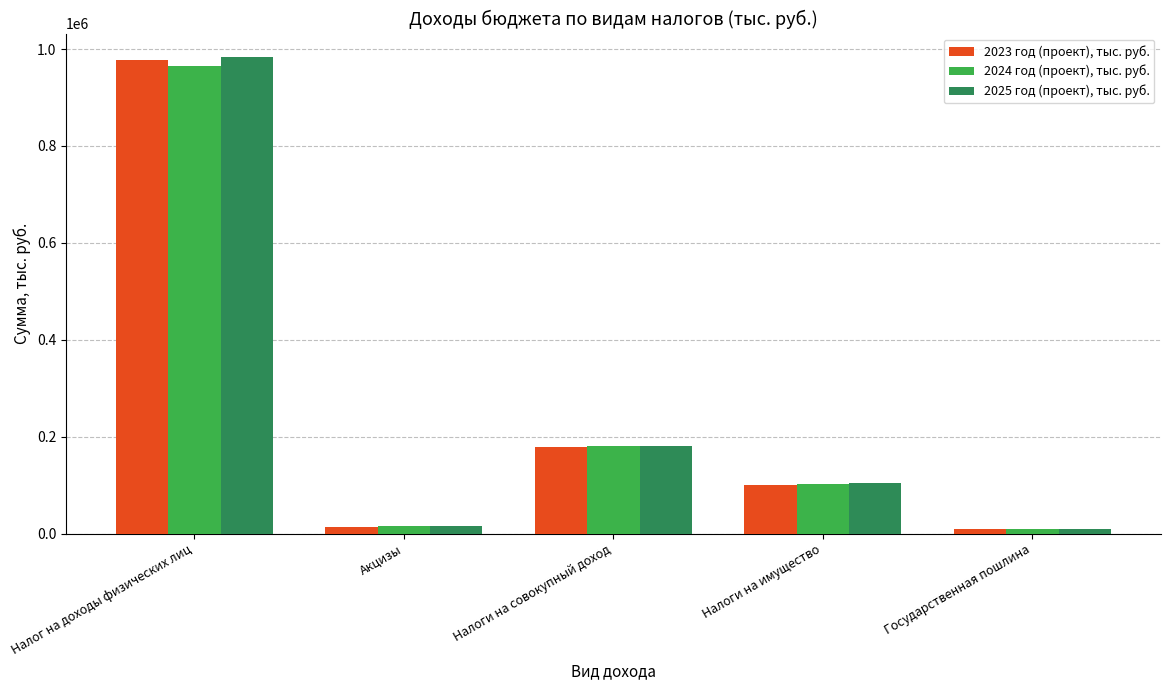

Is it true that 2024 год (проект), тыс. руб. equals 965891.7 at Налог на доходы физических лиц?

True